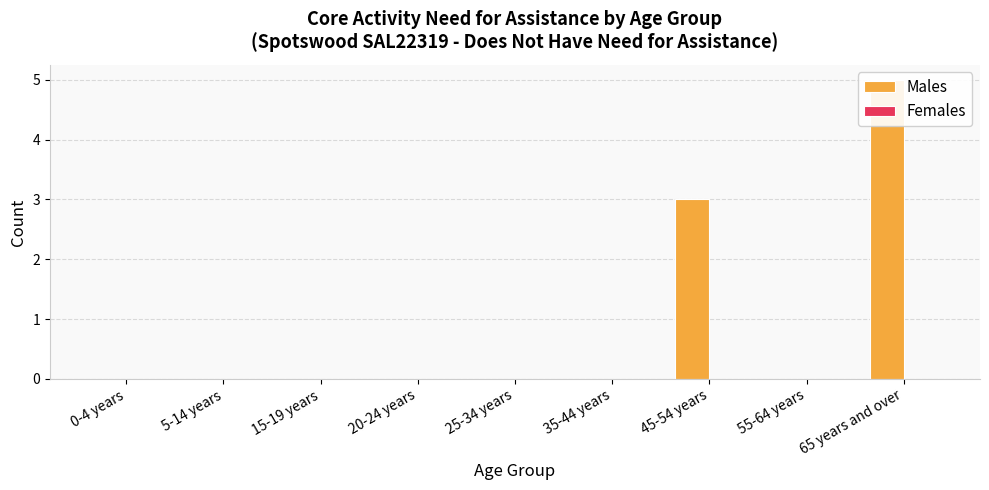

How many groups of bars are there?

9